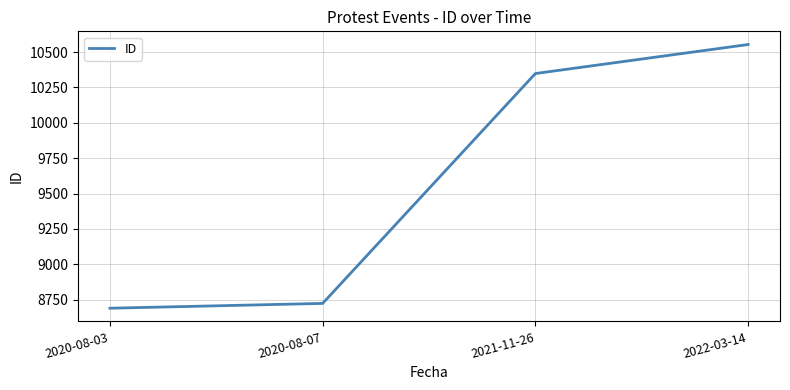

Is it true that the value at 2020-08-03 is 3859?

False